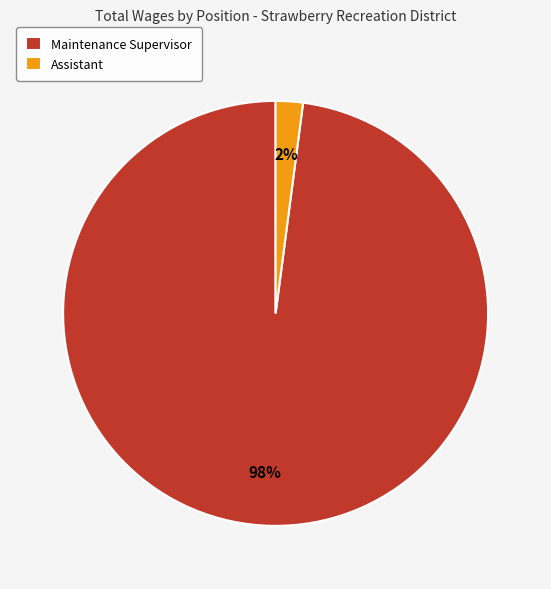

Which category has the smallest portion of the pie?

Assistant